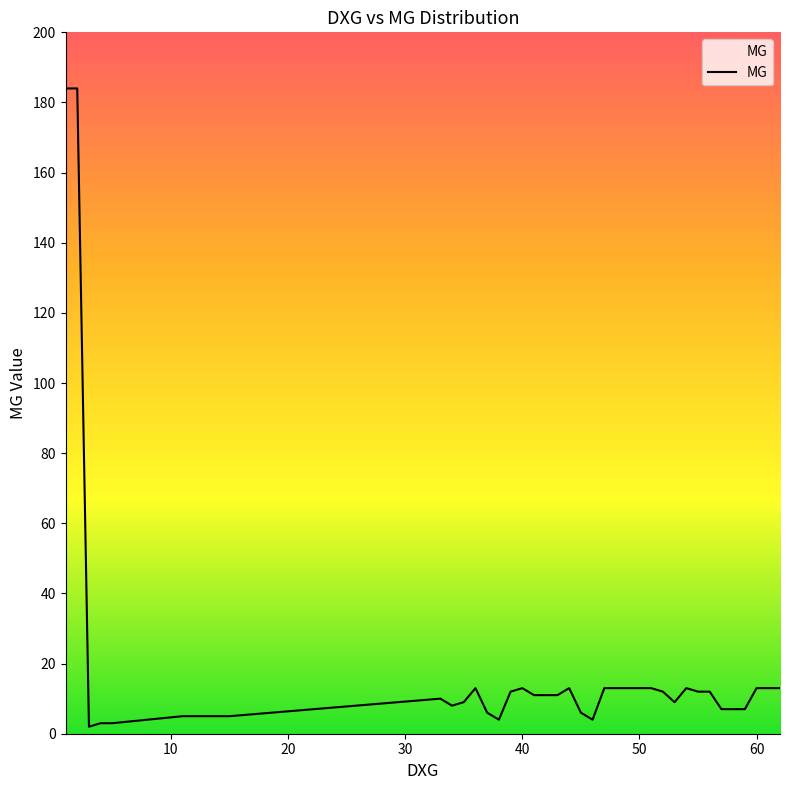

What is the maximum value shown in the chart?

184